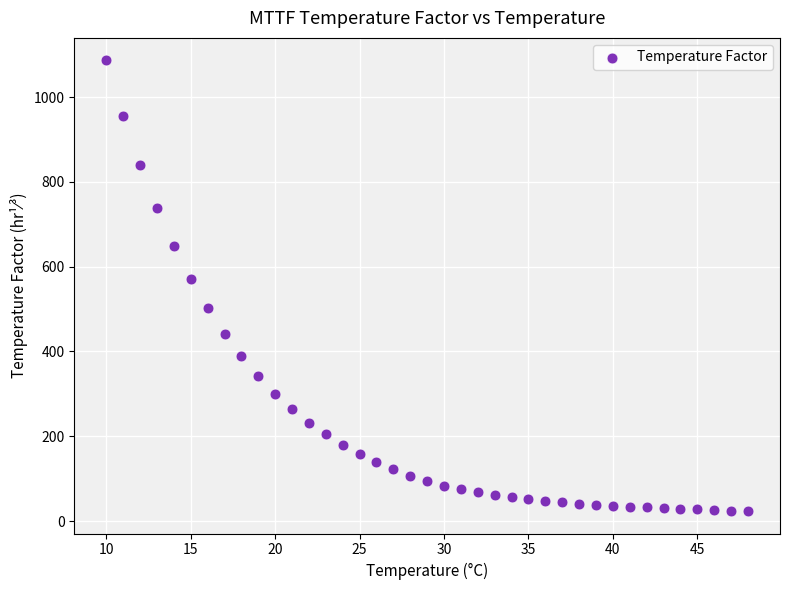

What is the range of X values (max minus min)?

38.0